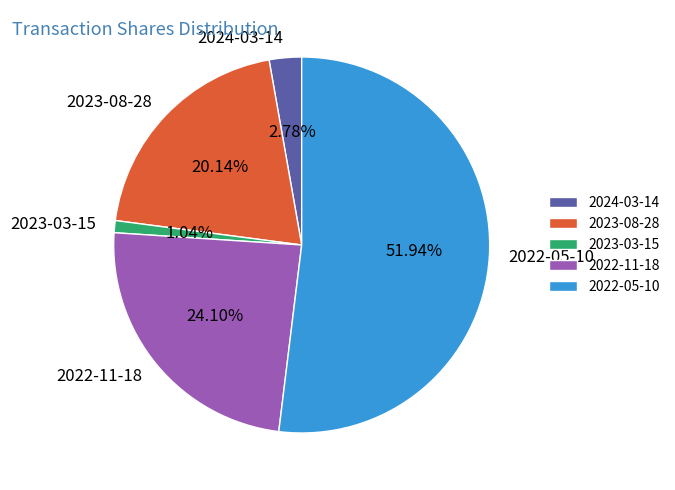

Which category accounts for the majority?

2022-05-10